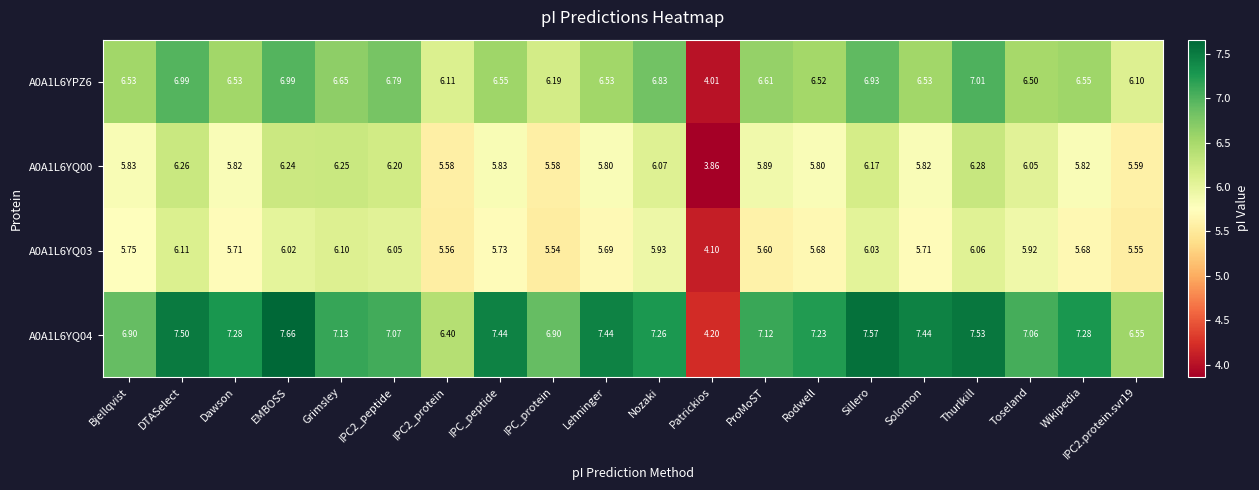

What is the spread (max minus min) of values at Nozaki?

1.3